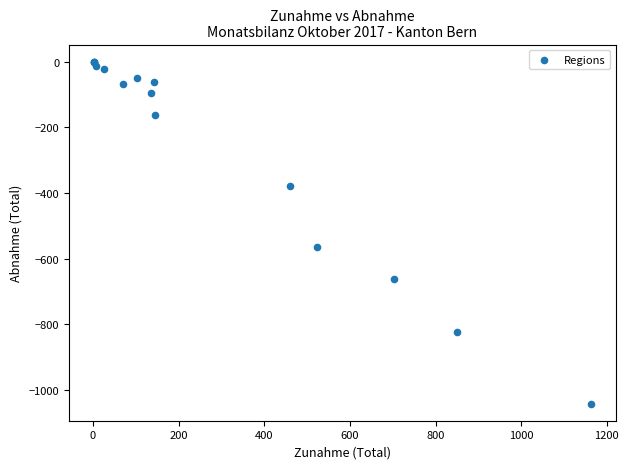

What Y value in the scatter plot is closest to -520?

-564